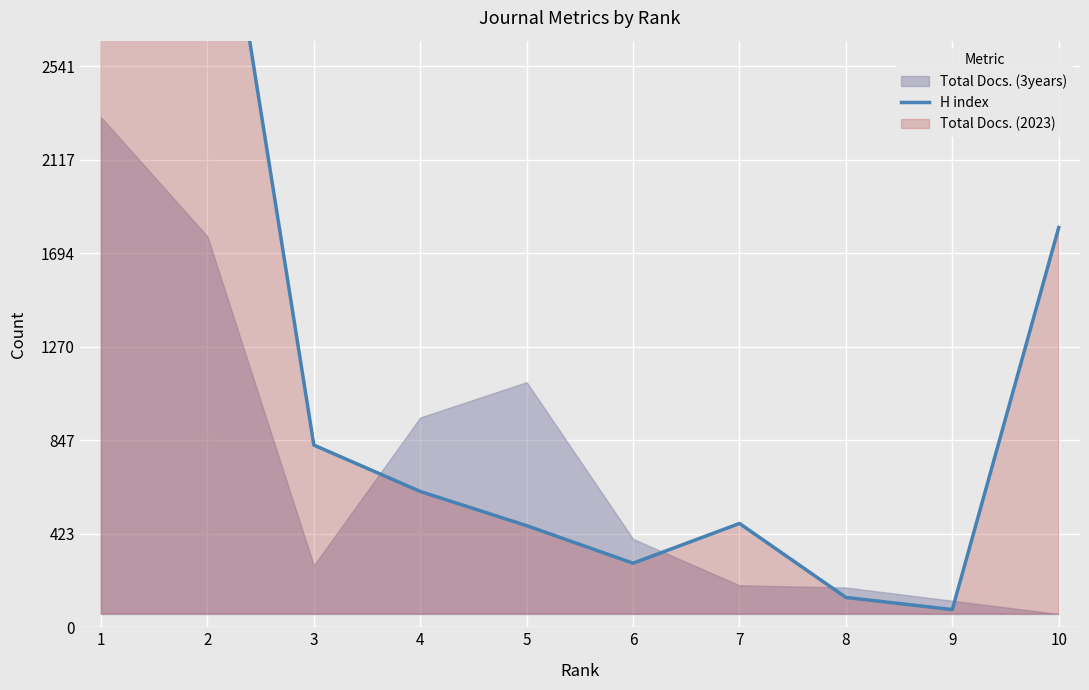

Reading left to right, transcribe all the data shown in this chart.

6805	3860	825	615	460	290	470	135	80	1810